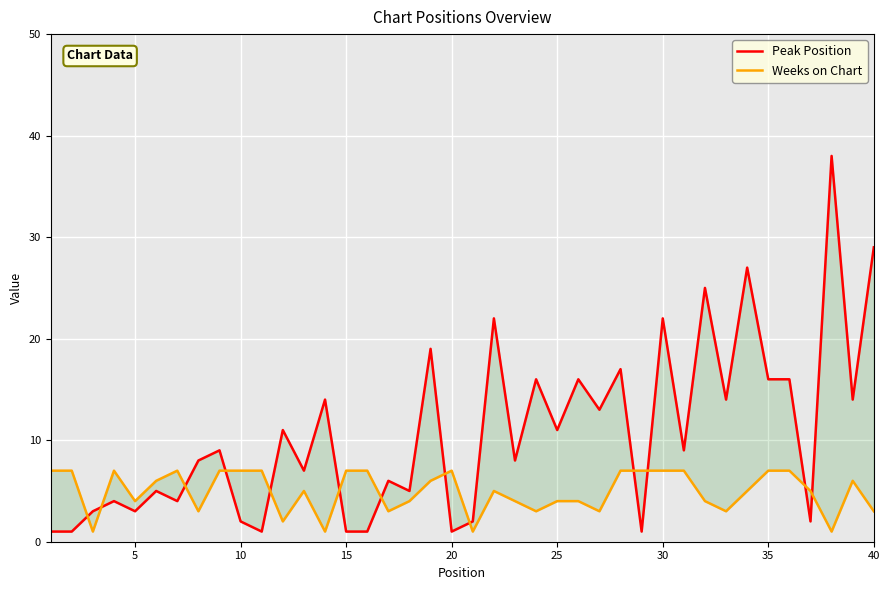

What is the average value of the Weeks on Chart series?

5